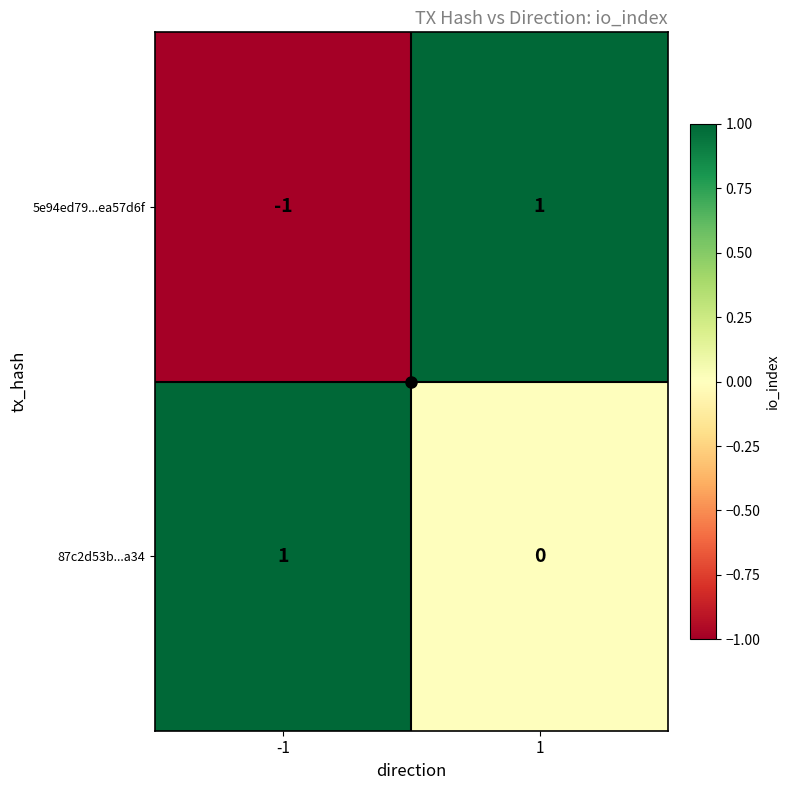

Between -1 and 1, which series saw the biggest shift?

5e94ed79...ea57d6f